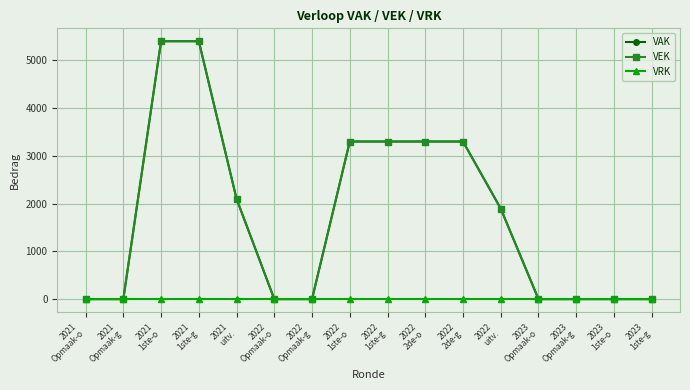

Between 2022
2de-g and 2021
1ste-o, which is larger?

2021
1ste-o